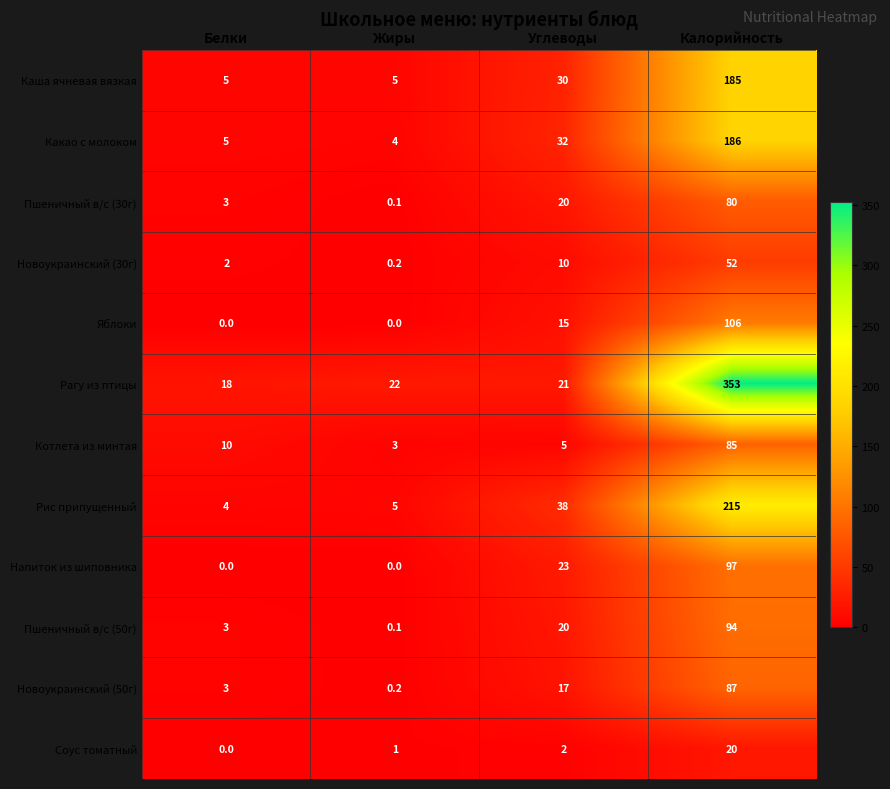

What is the spread (max minus min) of values at Жиры?

22.0